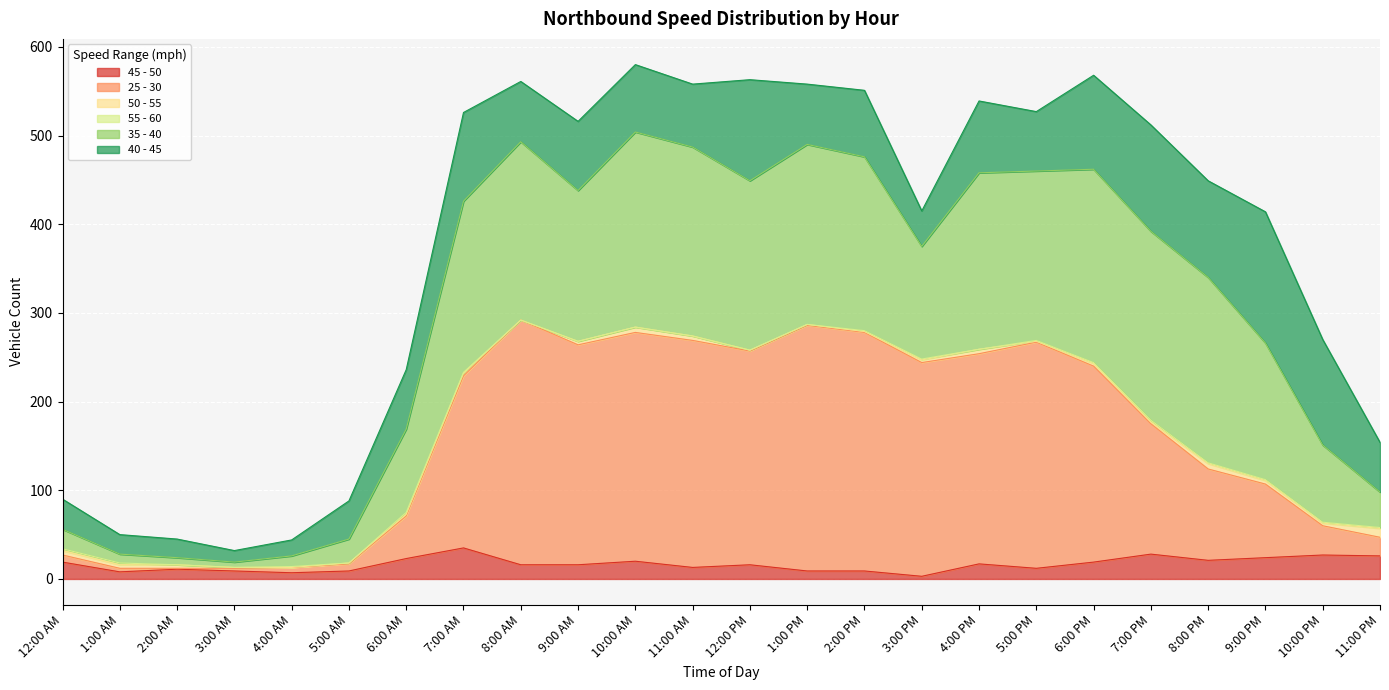

What is the minimum value shown in the chart?

3